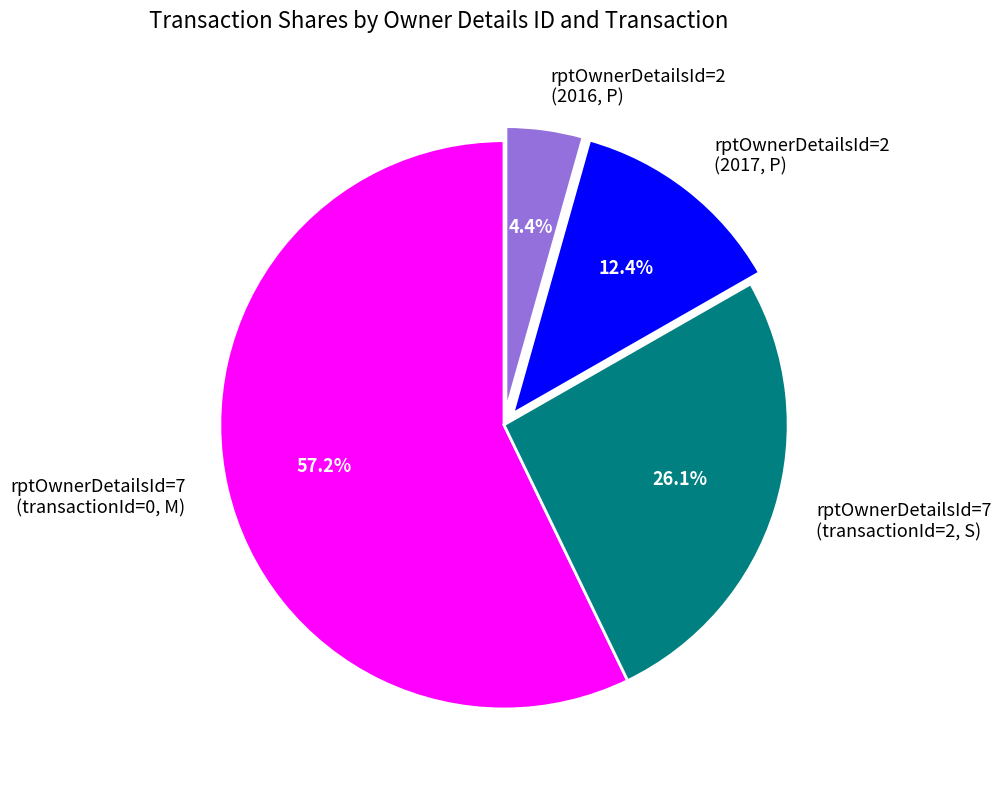

What percentage is NOT represented by rptOwnerDetailsId=2 (2016, P)?

95.6%